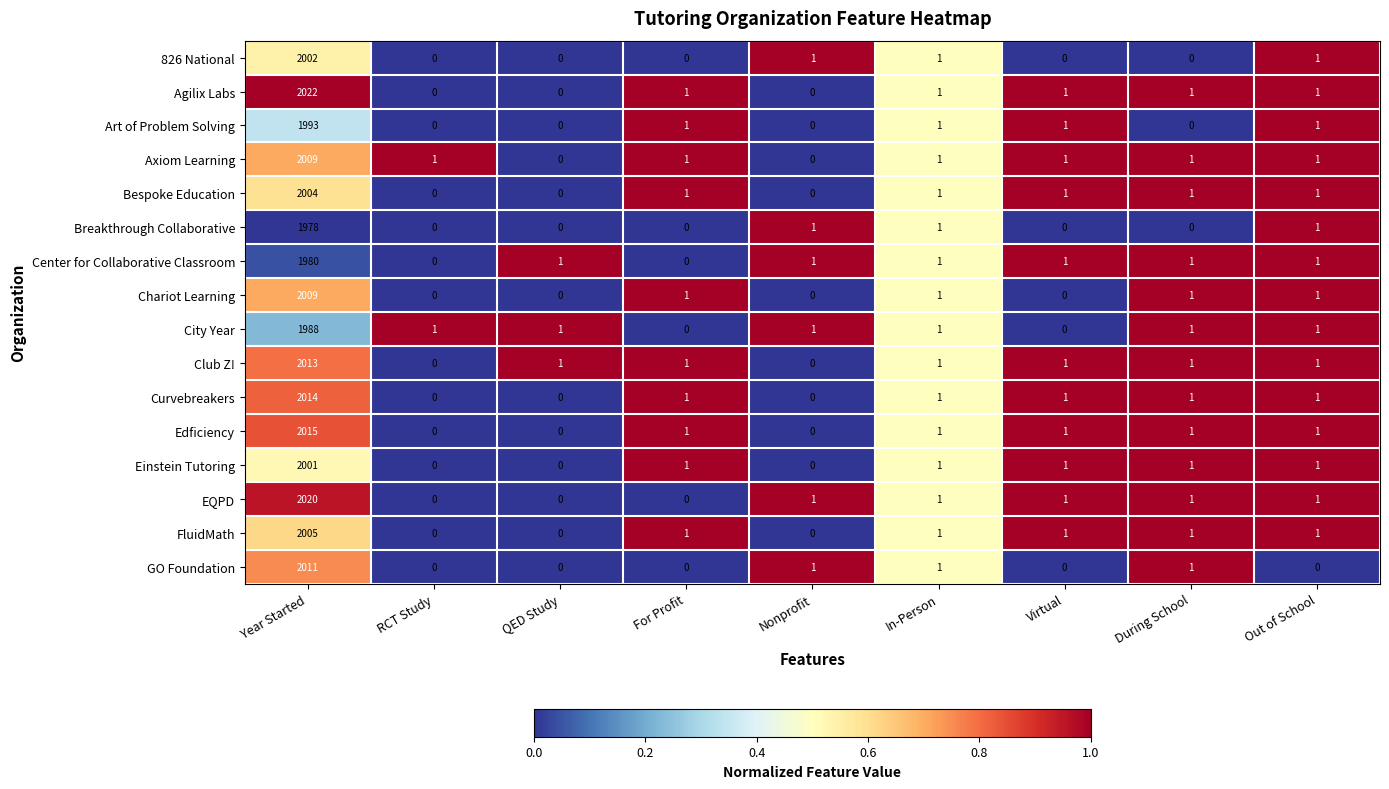

Which category has the highest value across all series?

Year Started